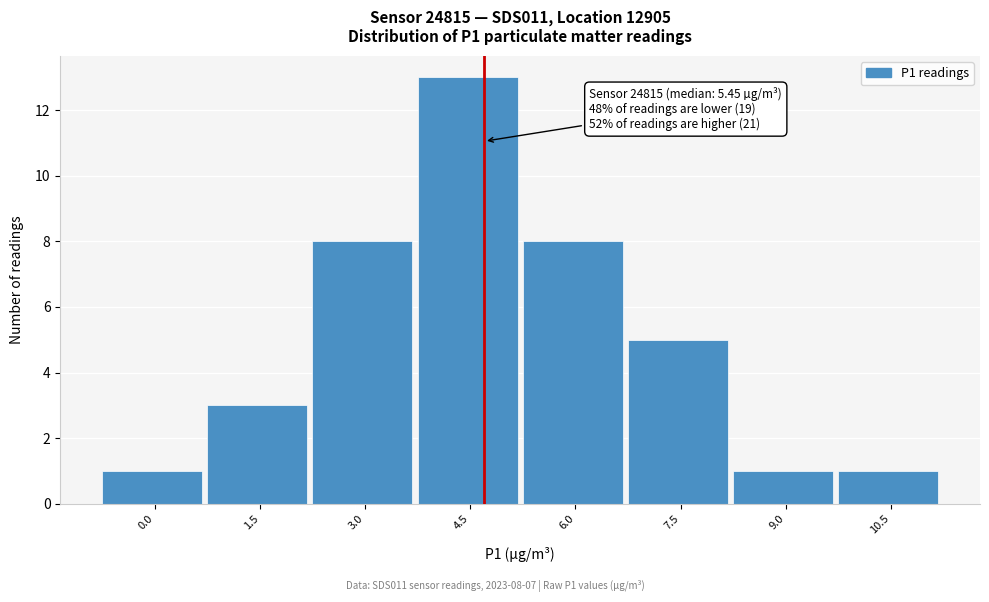

Reading right to left, transcribe all the data shown in this chart.

1	1	5	8	13	8	3	1